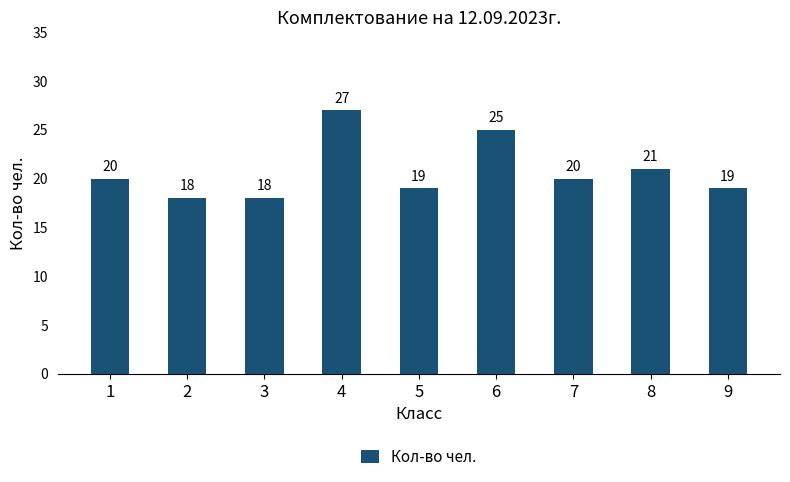

True or false: the data shows 30 at 9.

False